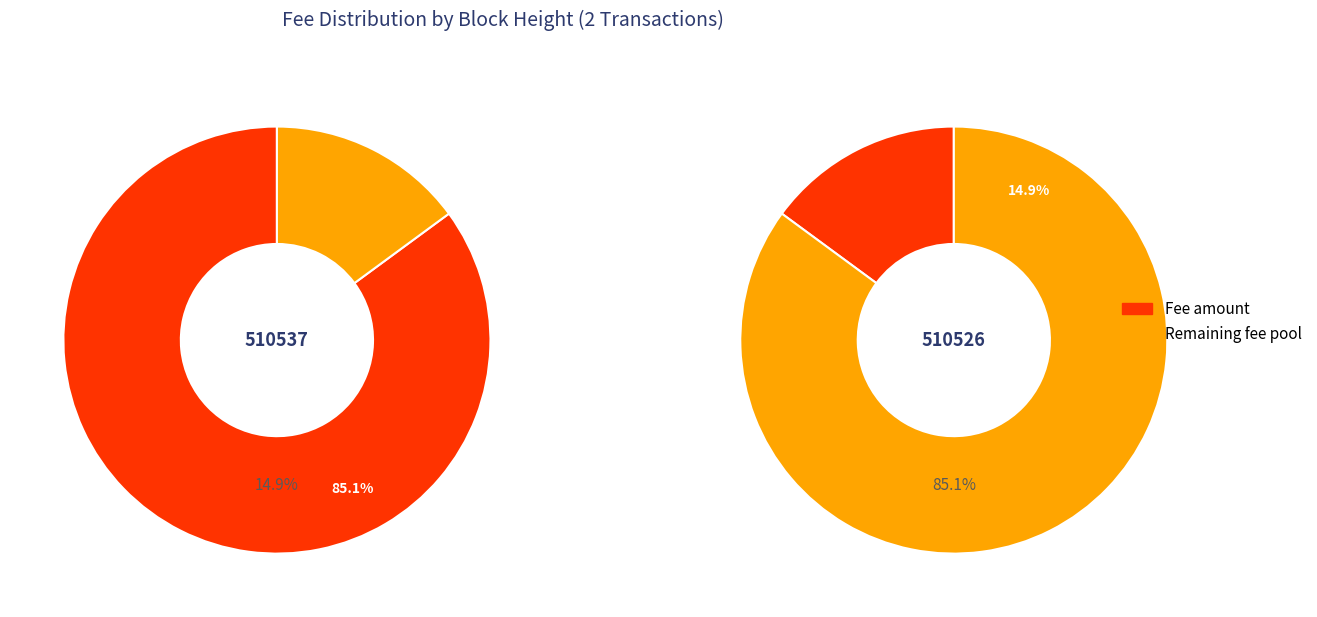

To the nearest percent, what is the average slice percentage?

50%